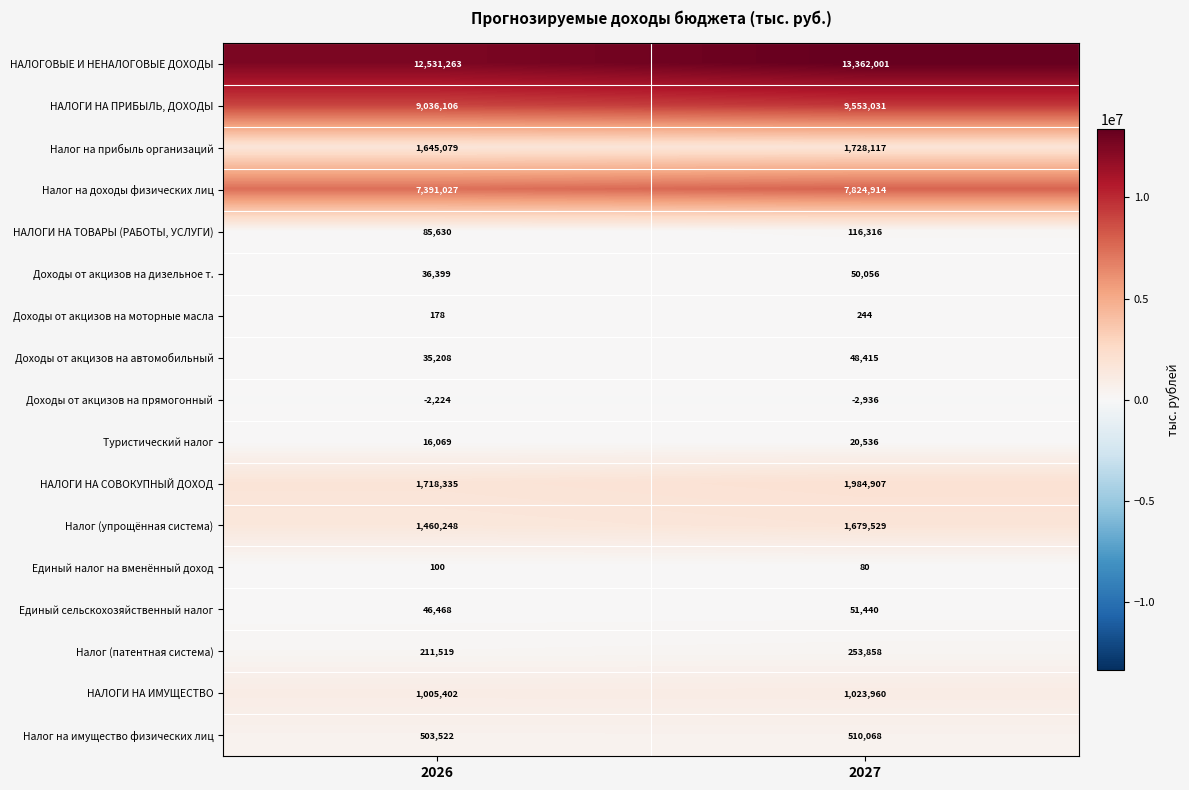

What is the maximum value shown in the chart?

13362001